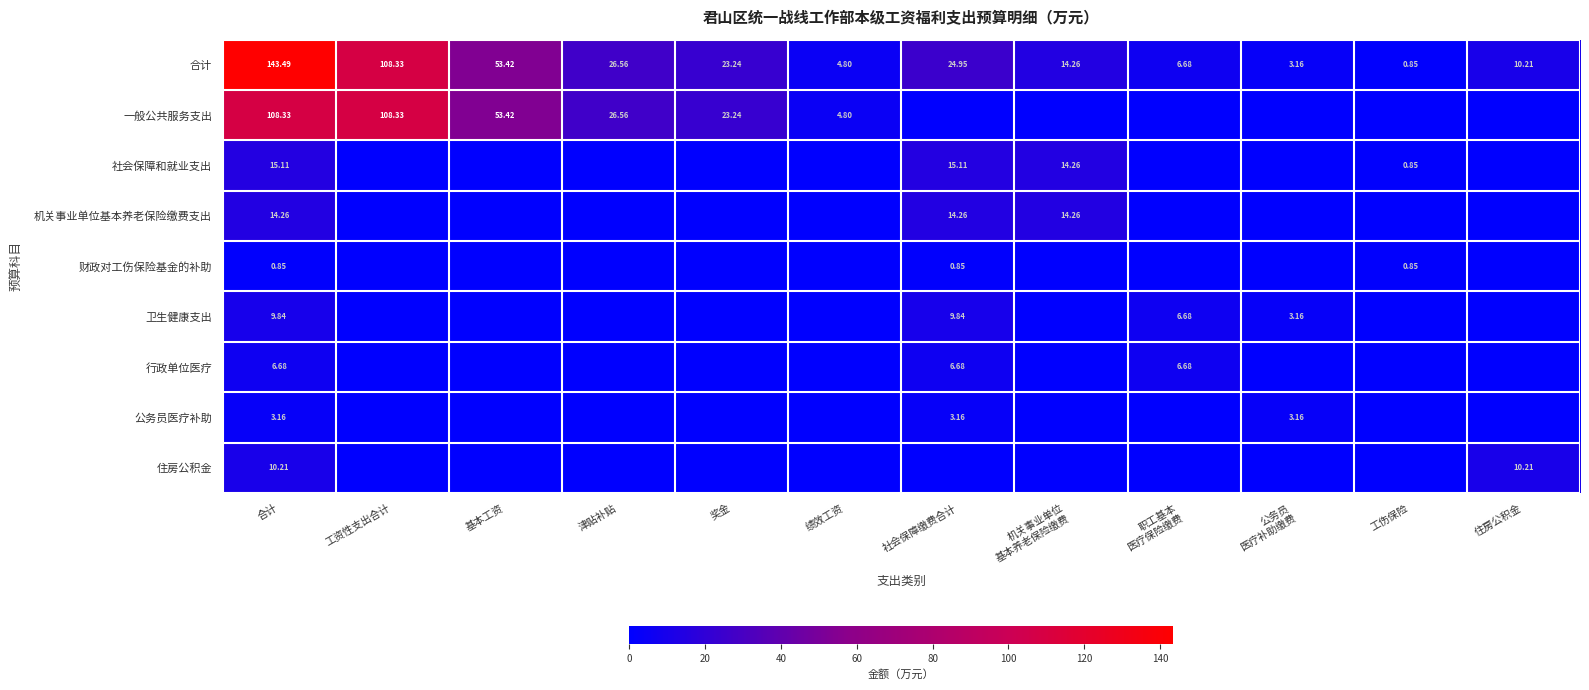

How many values in 财政对工伤保险基金的补助 are above zero?

3